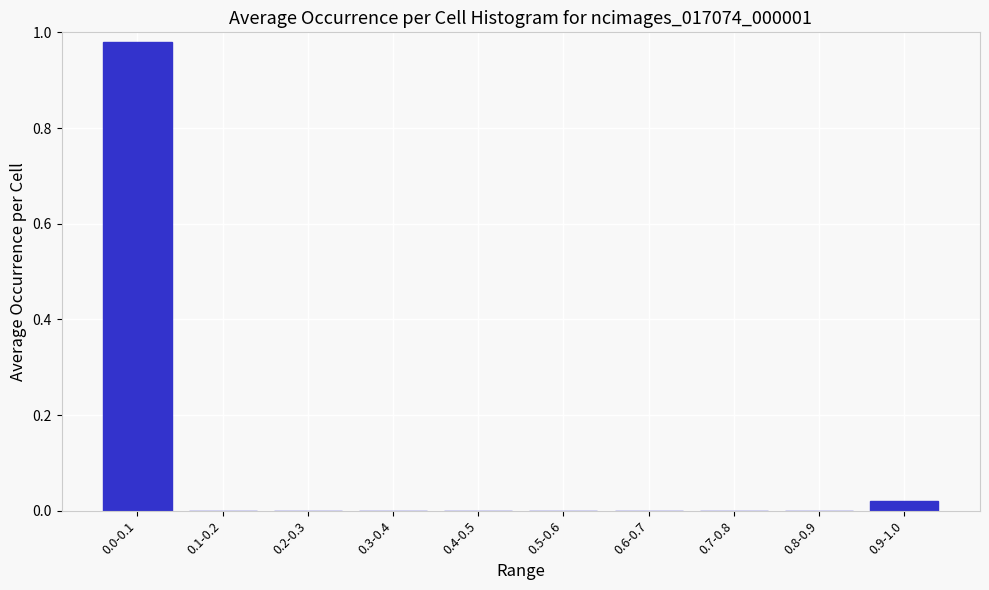

True or false: the data shows -0.5 at 0.3-0.4.

False